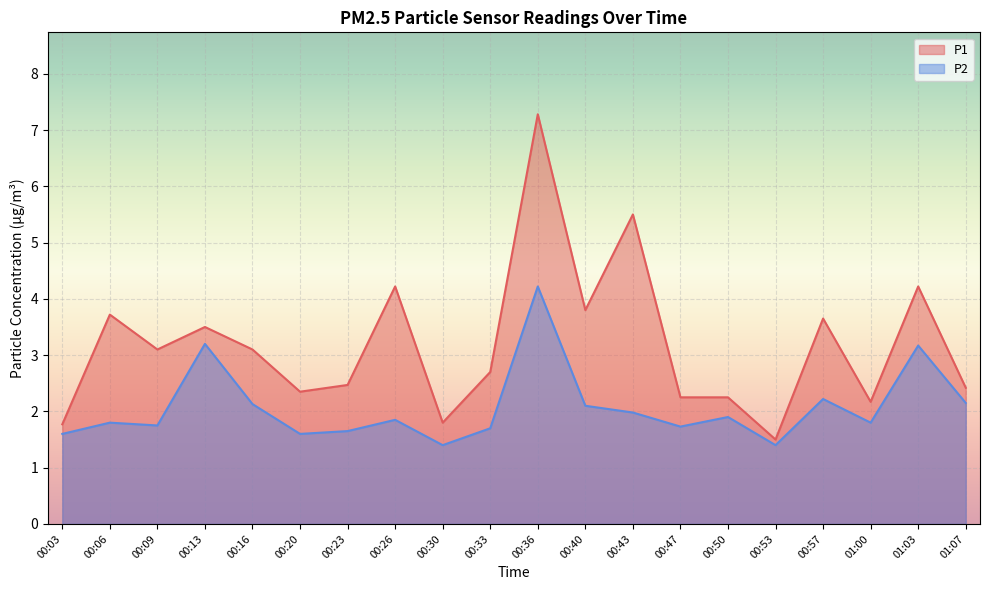

What is the sum of the P1 values at 00:03 and 00:30?

3.6